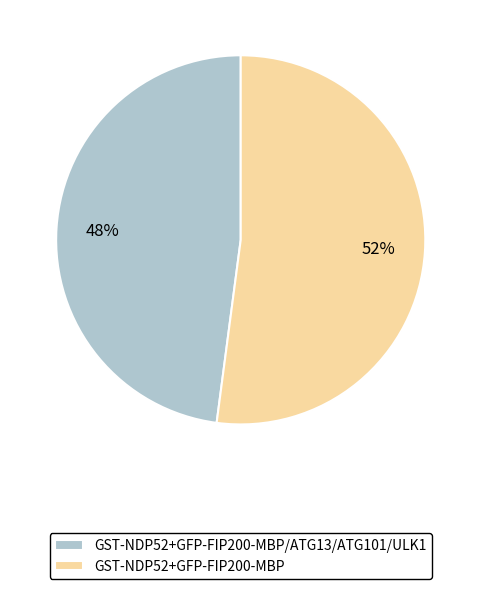

To the nearest percent, what is the difference between the GST-NDP52+GFP-FIP200-MBP and GST-NDP52+GFP-FIP200-MBP/ATG13/ATG101/ULK1 slice percentages?

4%